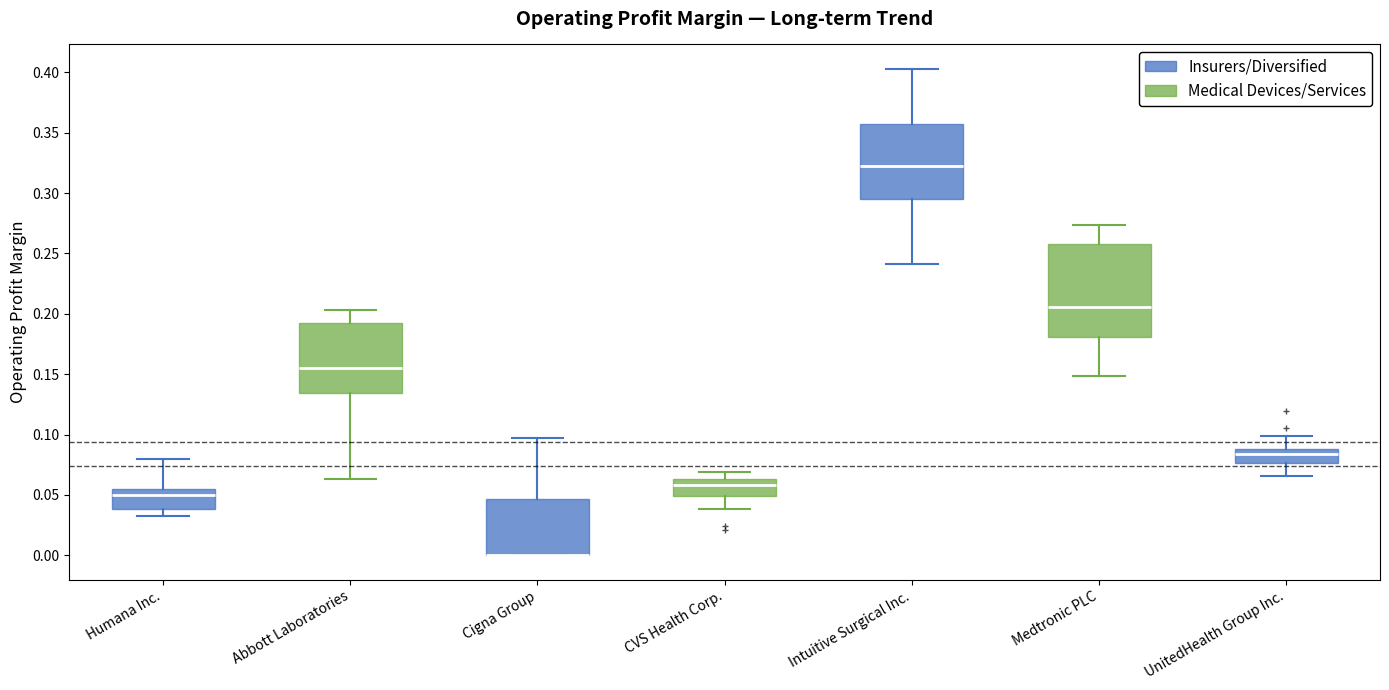

Where is the lower edge of the box for Intuitive Surgical Inc. on the y-axis? The values are not printed on the chart, so give them approximately, as read against the axis.

0.295